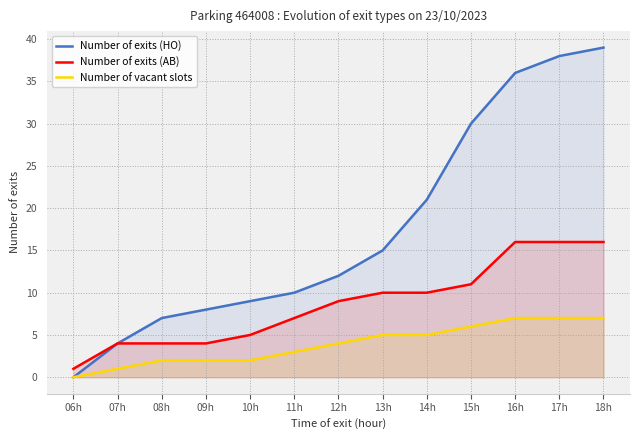

Reading left to right, what are all the values shown in this chart?

Number of exits (HO): 0	4	7	8	9	10	12	15	21	30	36	38	39
Number of exits (AB): 1	4	4	4	5	7	9	10	10	11	16	16	16
Number of vacant slots: 0	1	2	2	2	3	4	5	5	6	7	7	7